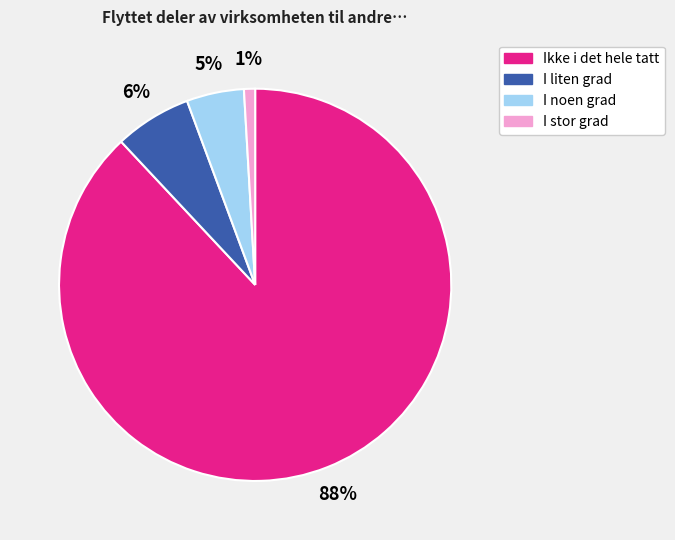

Which category has the biggest portion of the pie?

Ikke i det hele tatt